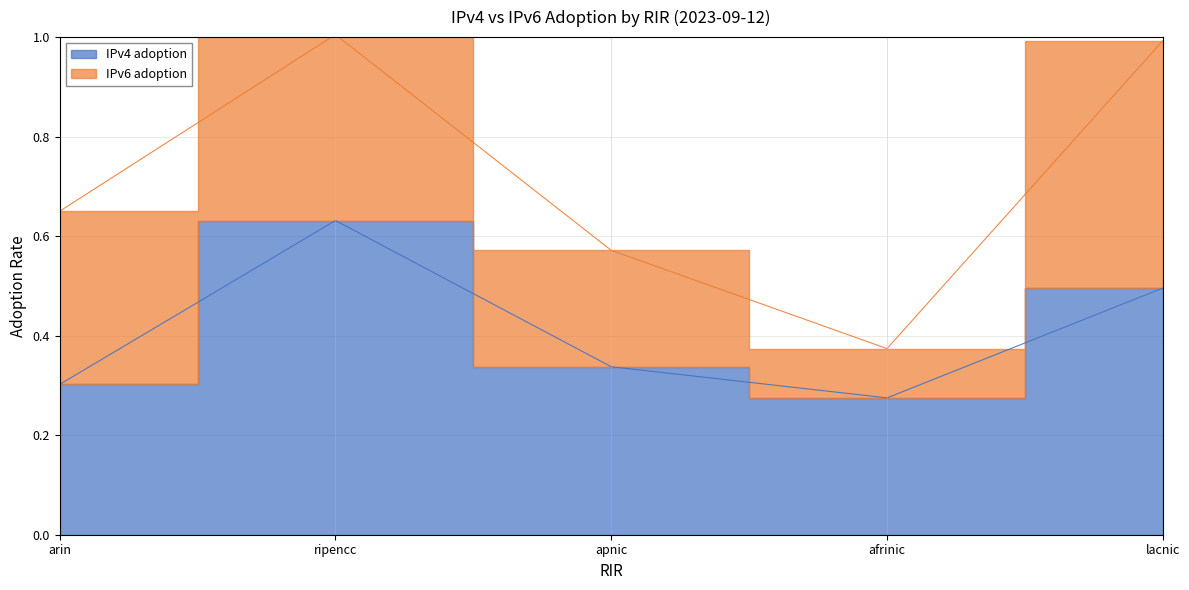

At which category does the data reach its first local valley?

afrinic